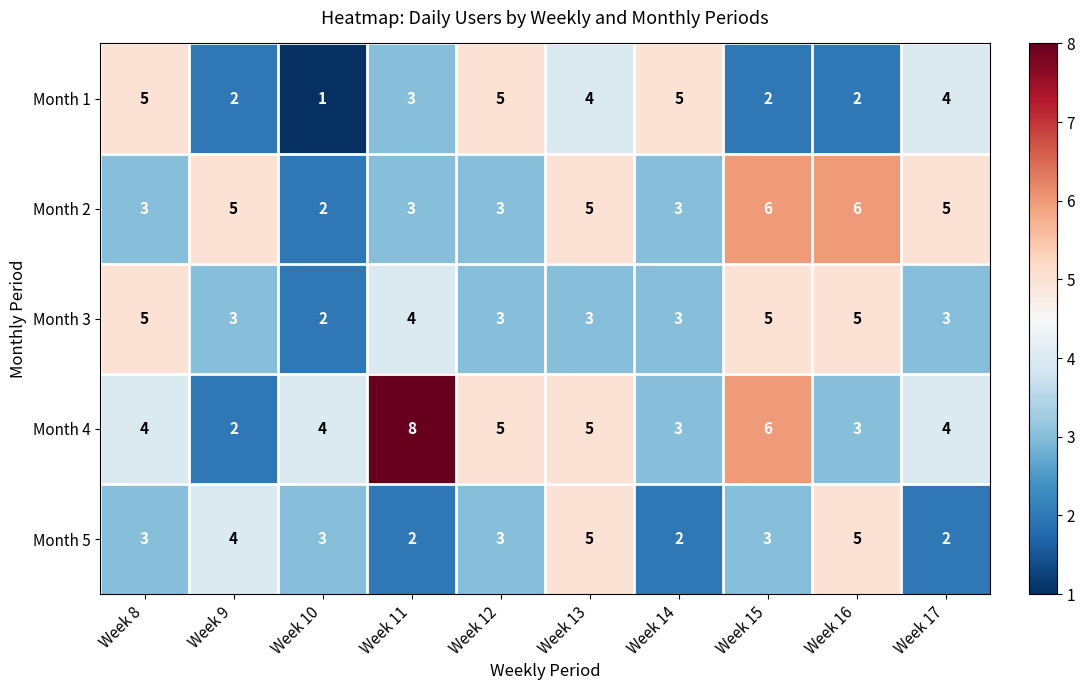

What is the highest value of the Month 3 series?

5